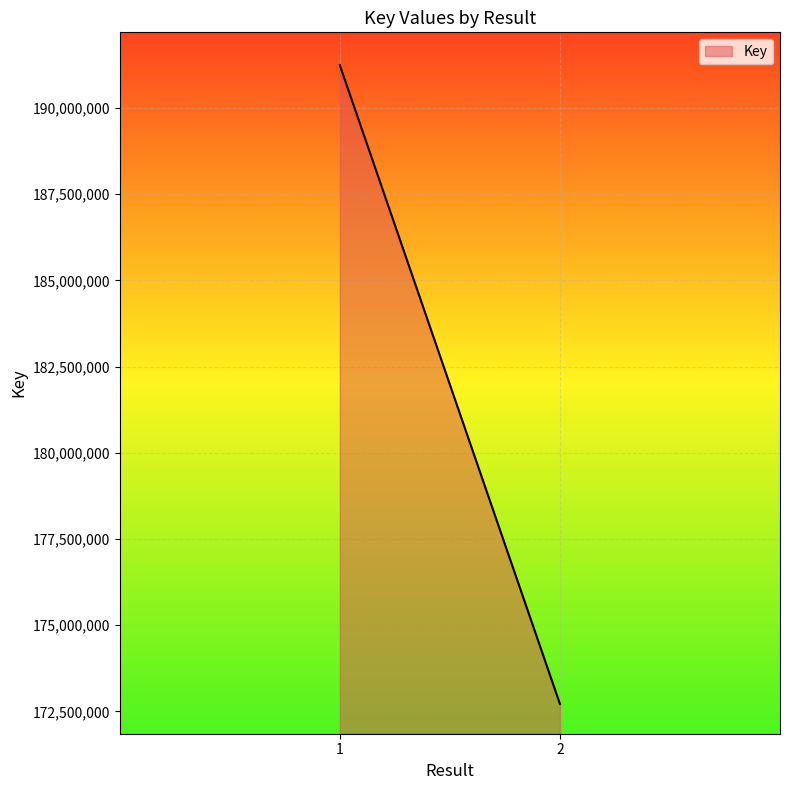

How many values are below 191236571?

2